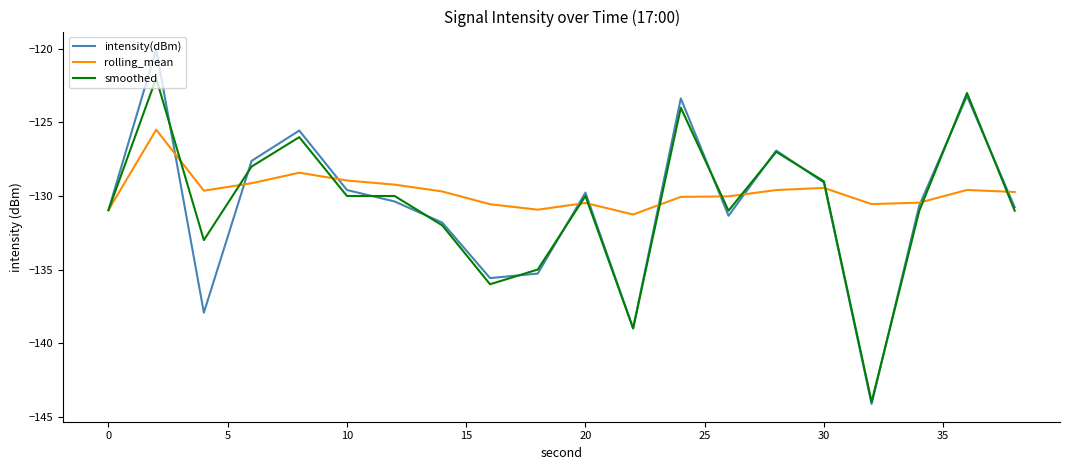

Which series has the largest total across all categories?

rolling_mean